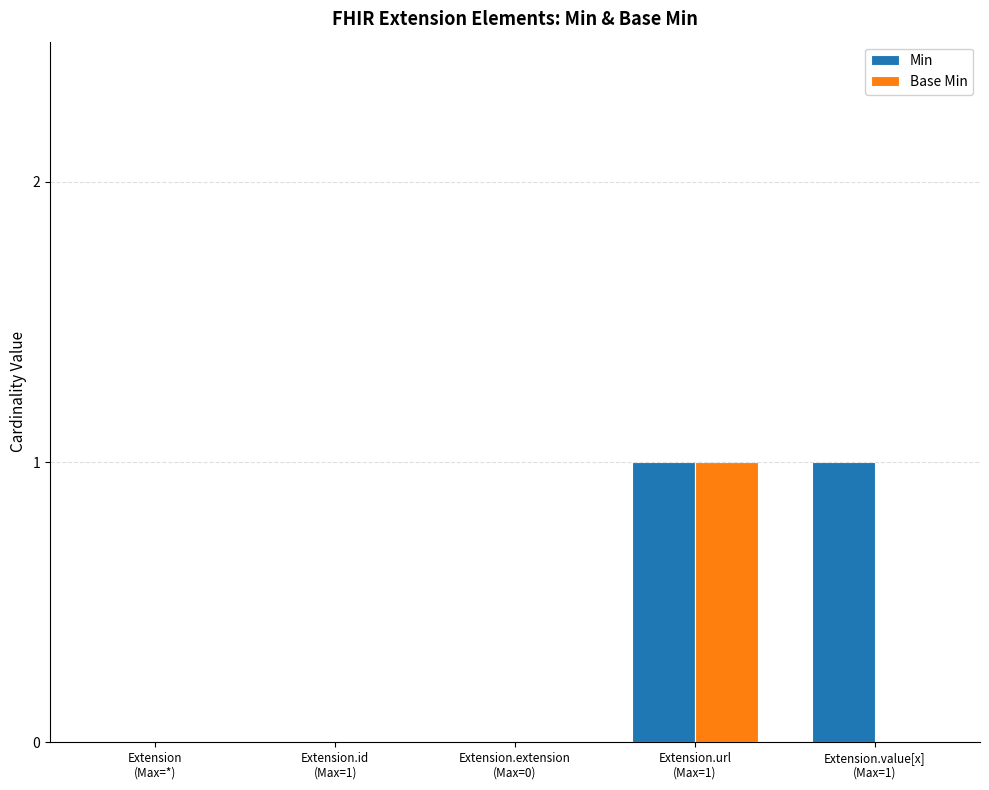

What are all the series names shown in the legend?

Min, Base Min